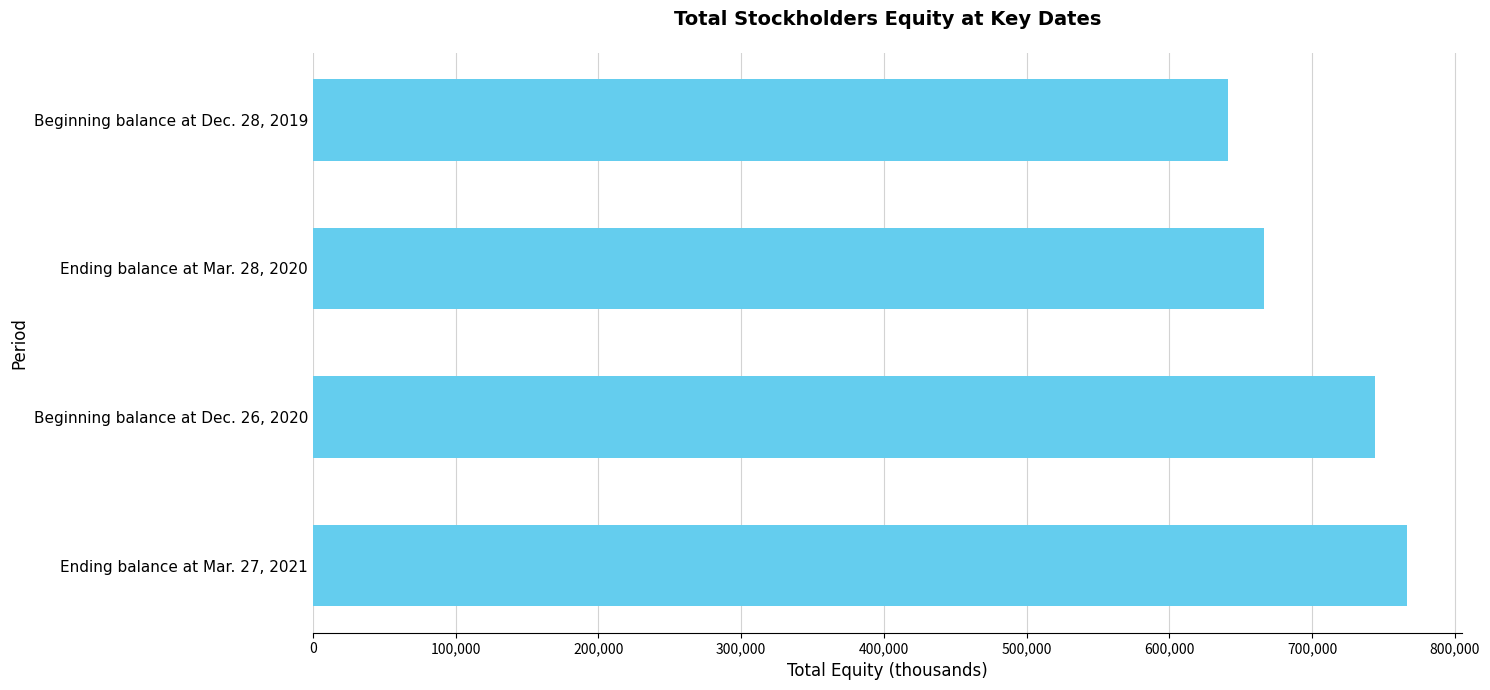

What is the change in value from Beginning balance at Dec. 26, 2020 to Ending balance at Mar. 27, 2021?

+22449